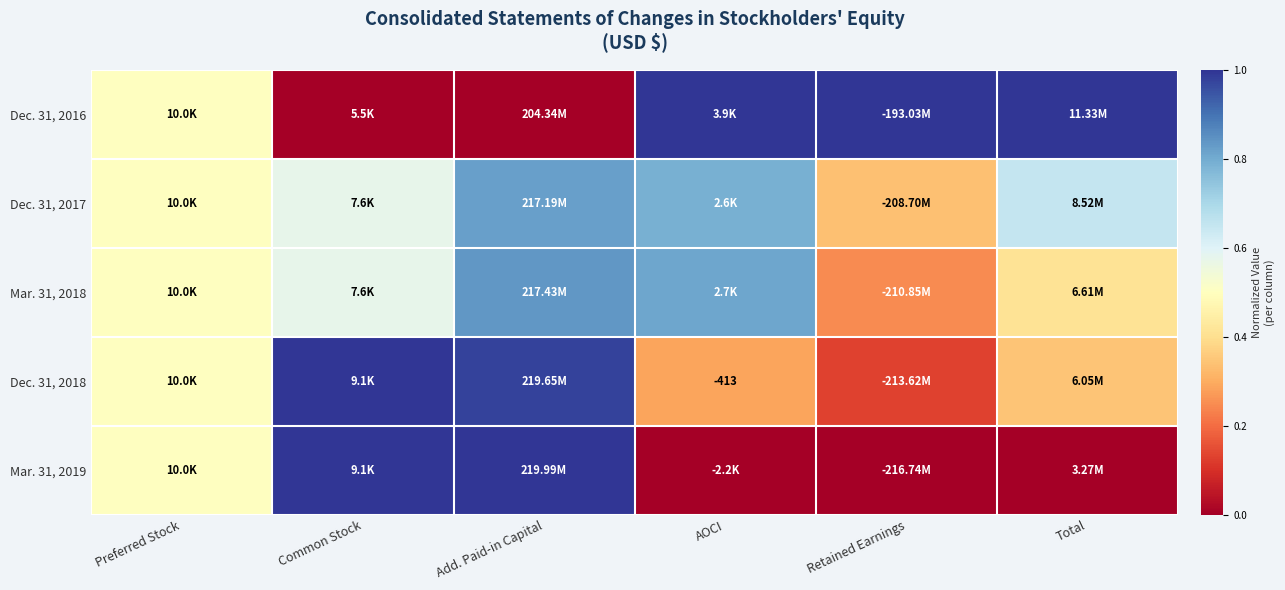

What is the difference between the second highest and second lowest values in the Dec. 31, 2018 series?

0.7